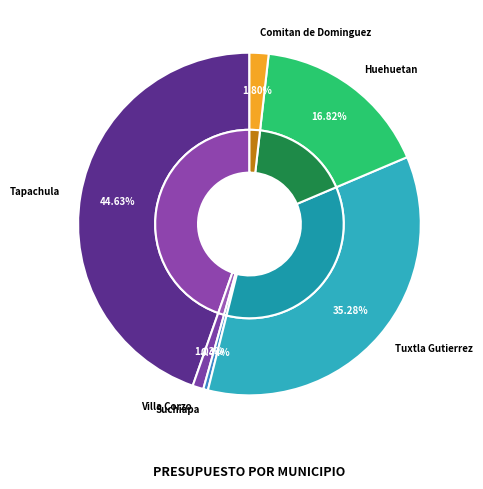

Is it true that CHP13140200321534 is 25% of the pie?

False